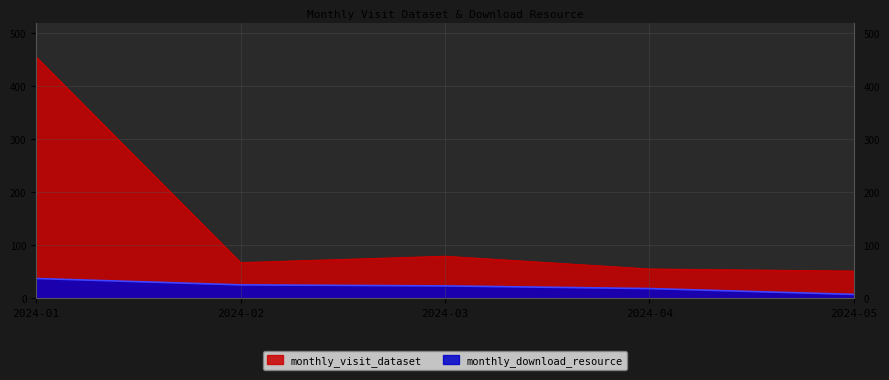

How many lines are shown in the chart?

2